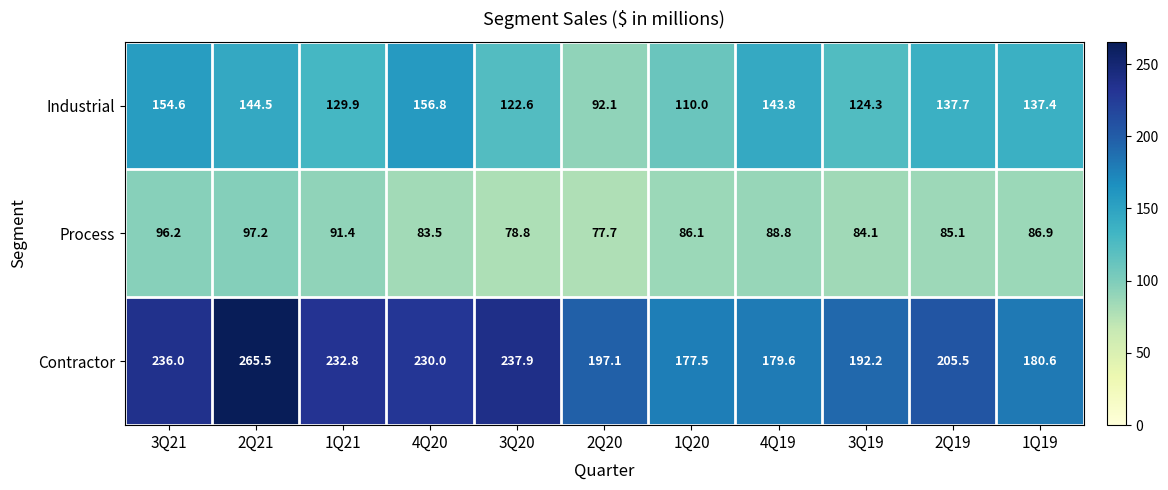

What is the difference between the second highest and second lowest values in the Contractor series?

58.3